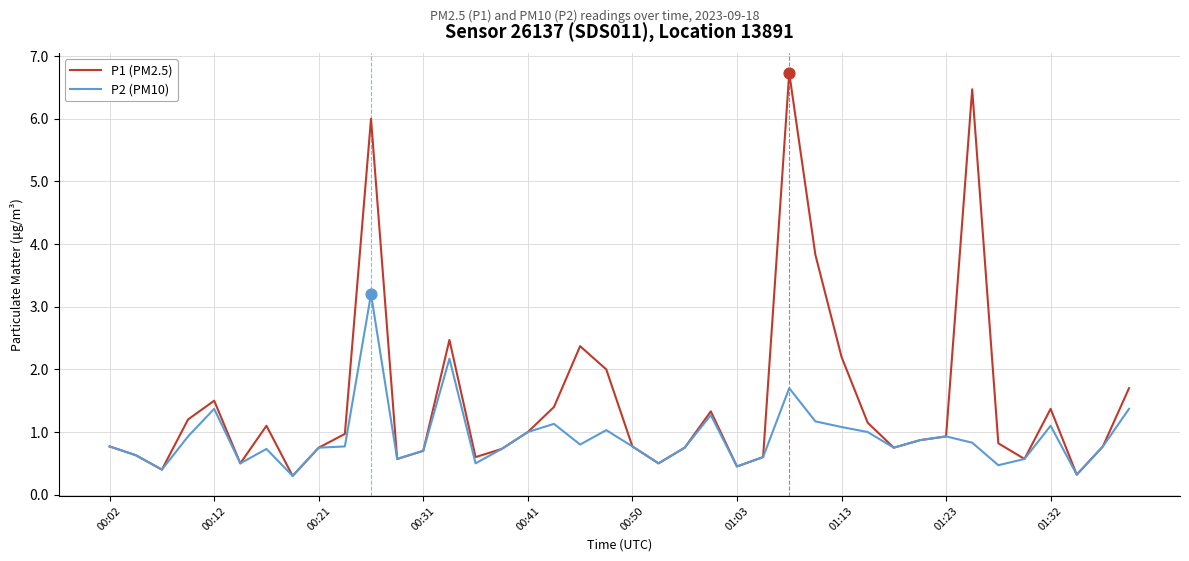

Which series has the largest range (max minus min)?

P1 (PM2.5)